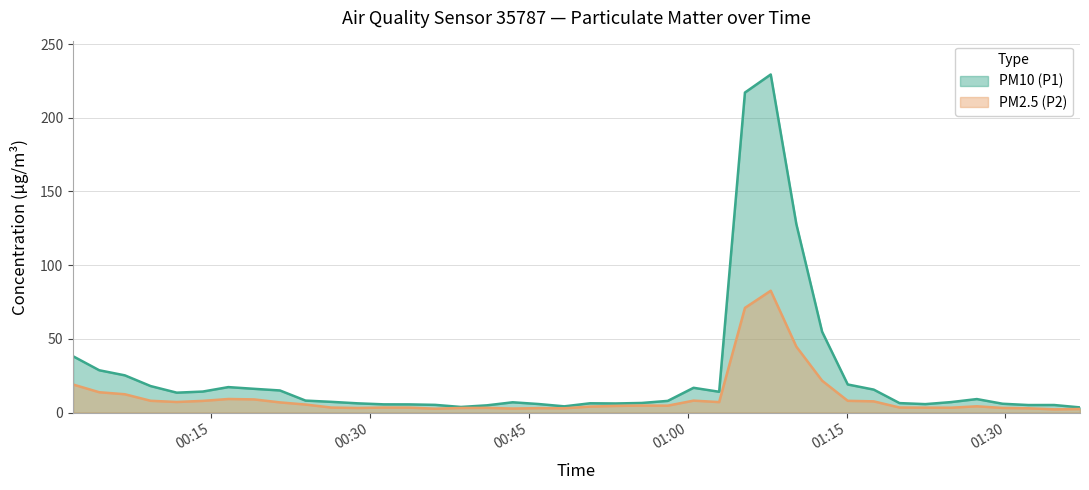

List the series in order of their overall mean, highest first.

PM10 (P1), PM2.5 (P2)